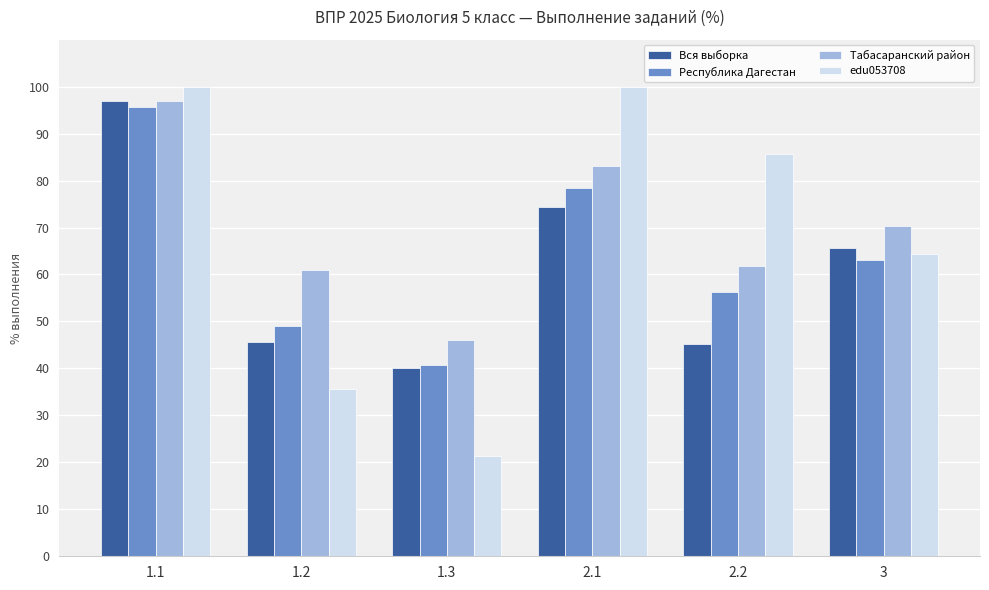

Are the bars grouped side by side (vs. stacked)?

Yes